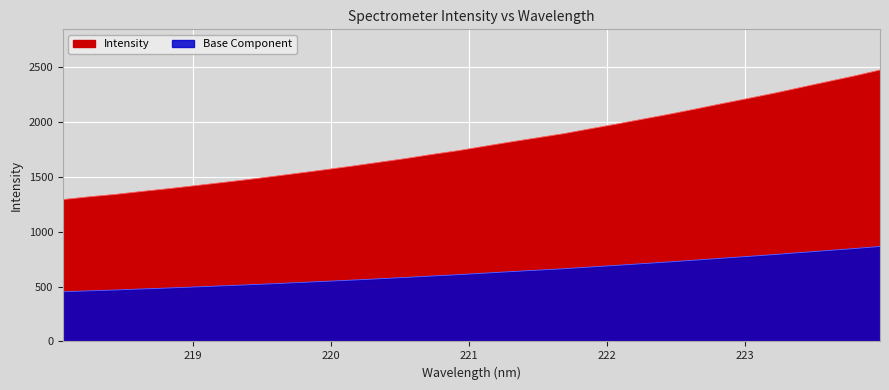

Between 222.4538 and 223.7895, which is larger?

223.7895